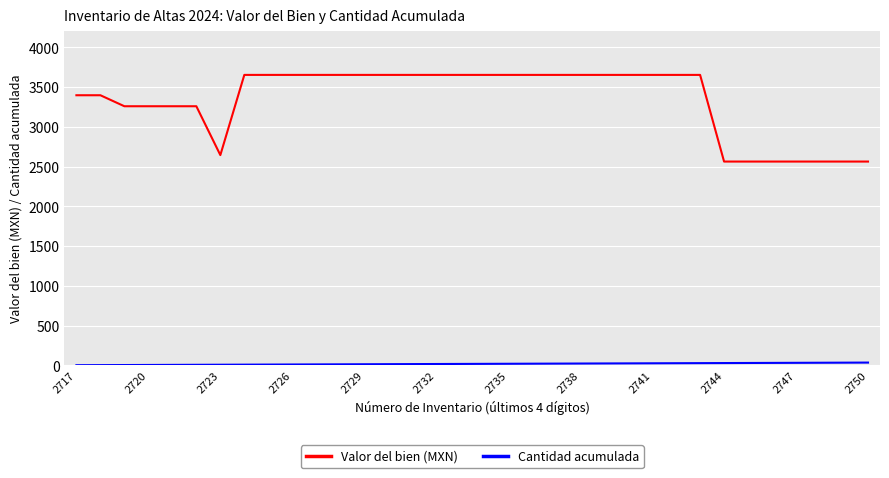

Which series has the largest total across all categories?

Valor del bien (MXN)